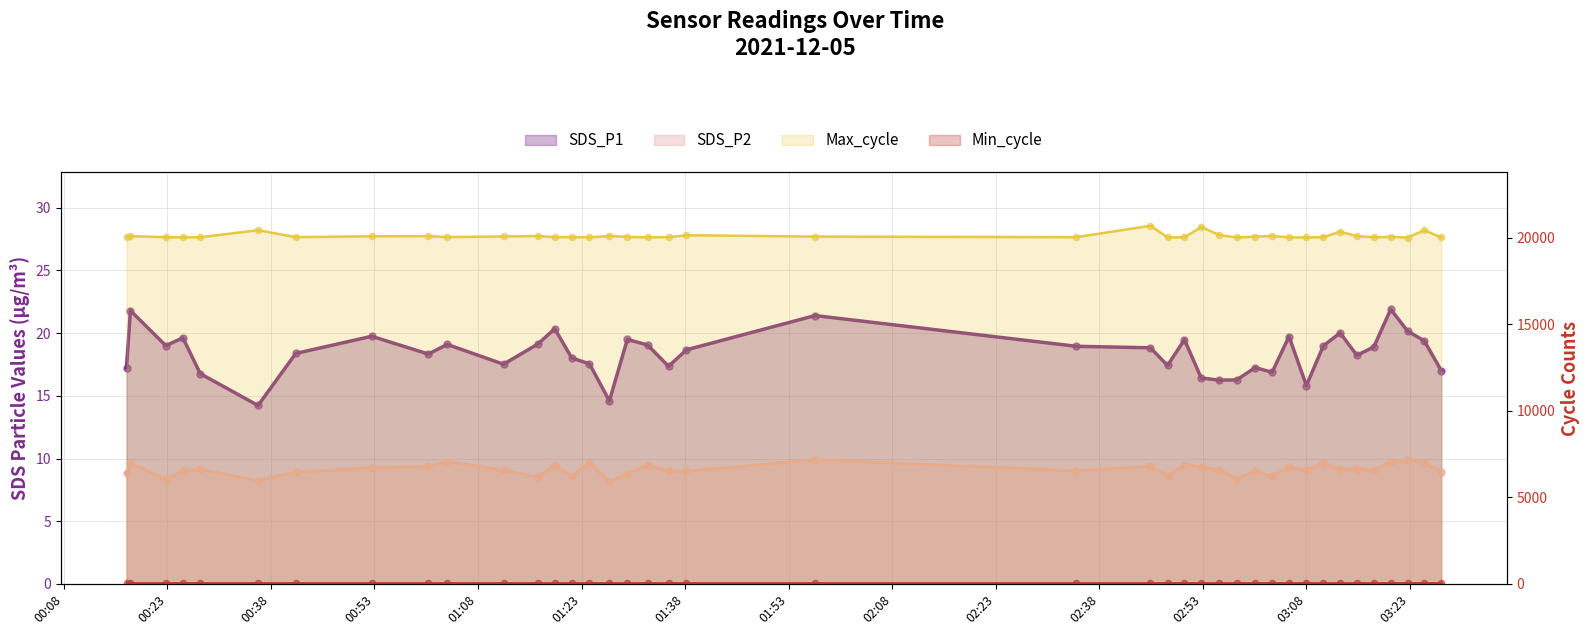

Which series has the widest spread of Y values?

Max_cycle